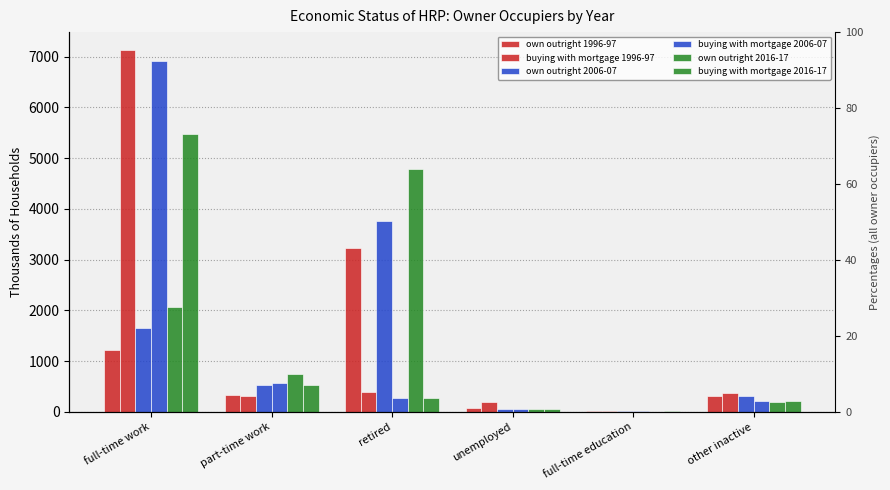

What is the greatest value displayed?

7127.4